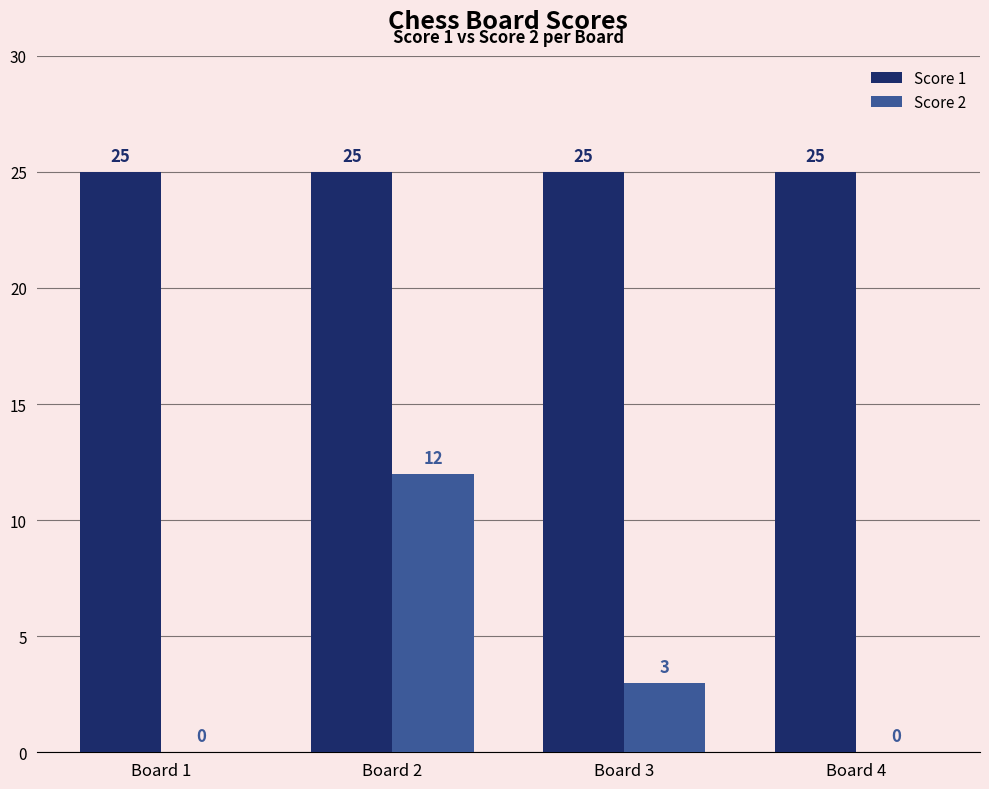

The value of Score 1 at Board 4 is 25. True or false?

True